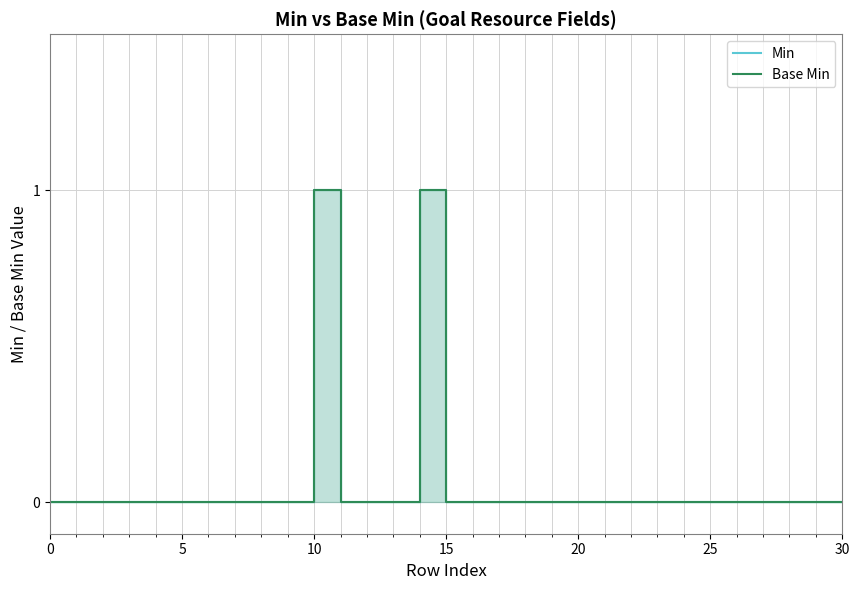

True or false: Base Min and Min cross at least once.

False